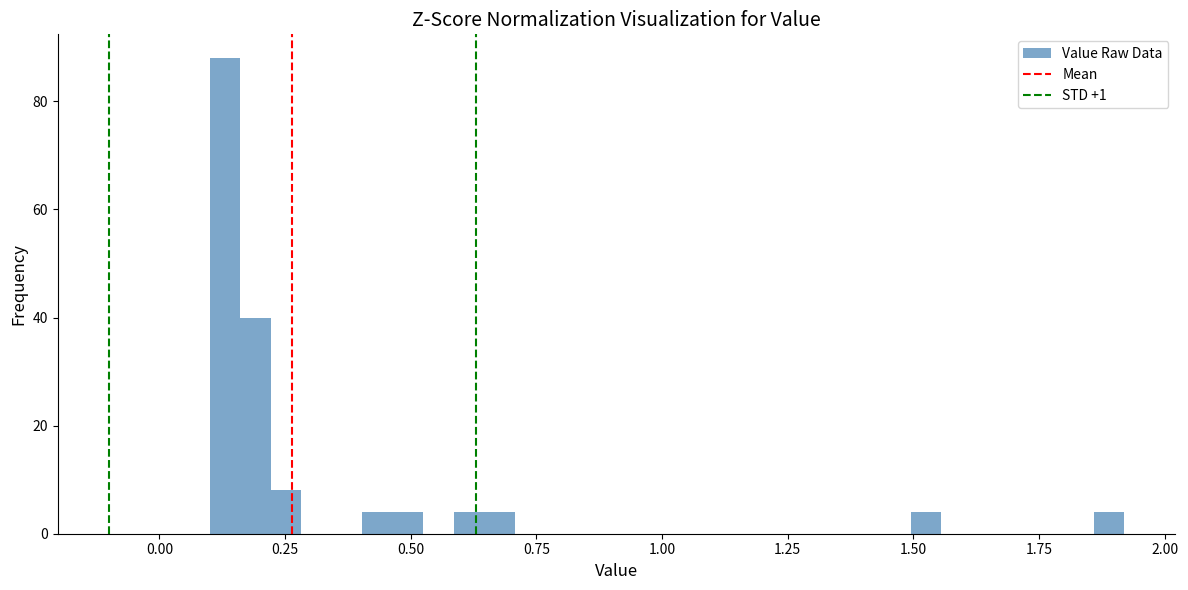

Read against the x-axis, roughly where is the centre of the tallest bar?

0.15